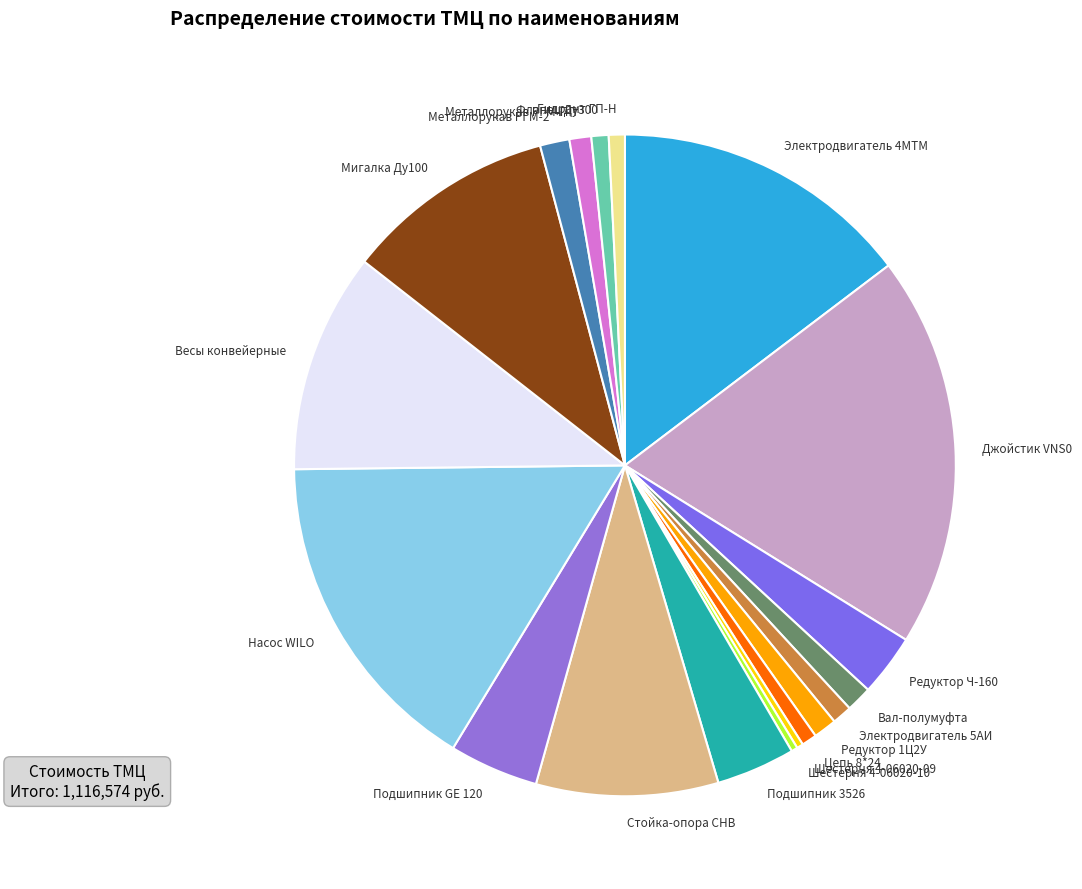

Approximately how many times larger is the value at Редуктор Ч-160 compared to Цепь 8*24?

4.1